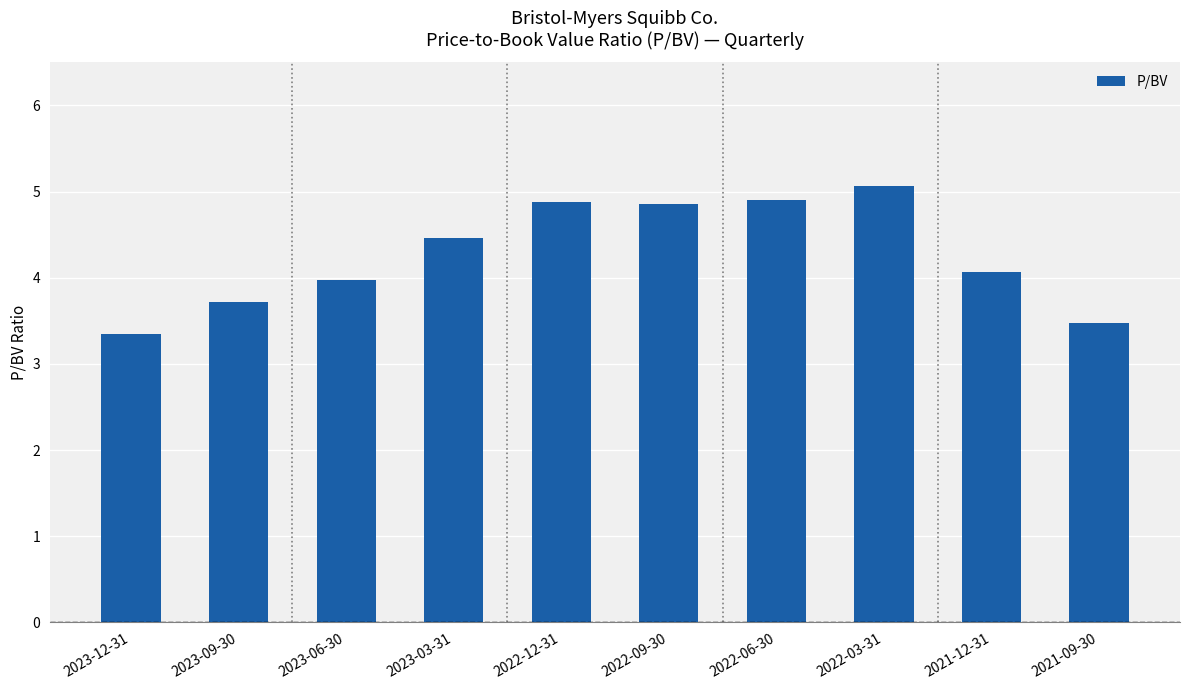

What is the average value?

4.3